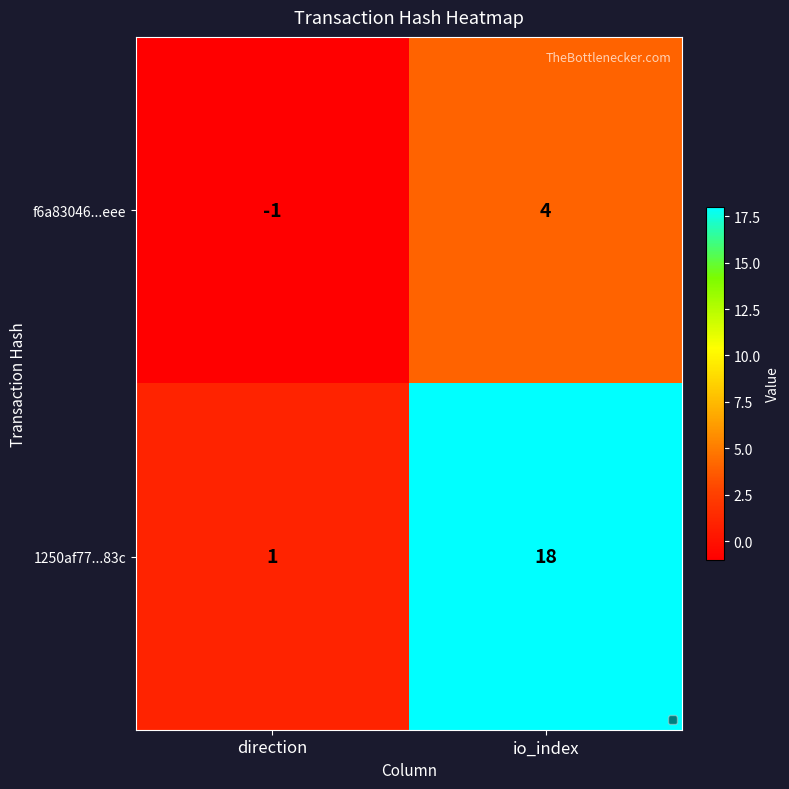

Rank the categories by f6a83046...eee value from lowest to highest.

direction, io_index